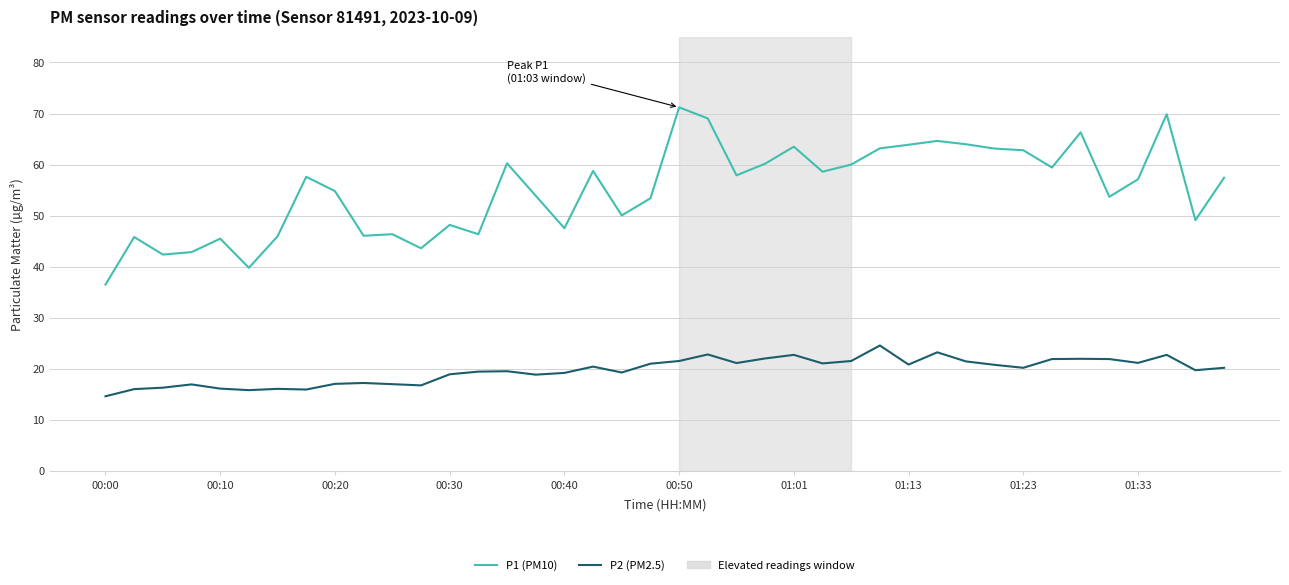

Which series has the widest spread of values?

P1 (PM10)